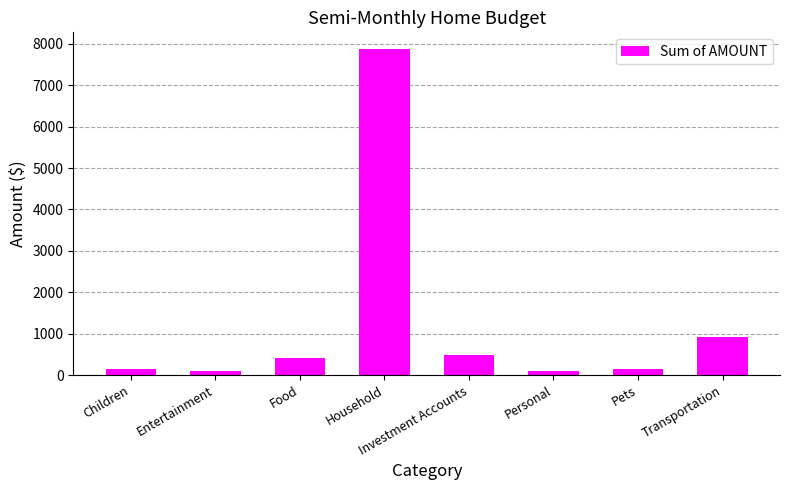

Is it true that the value at Transportation is 379?

False